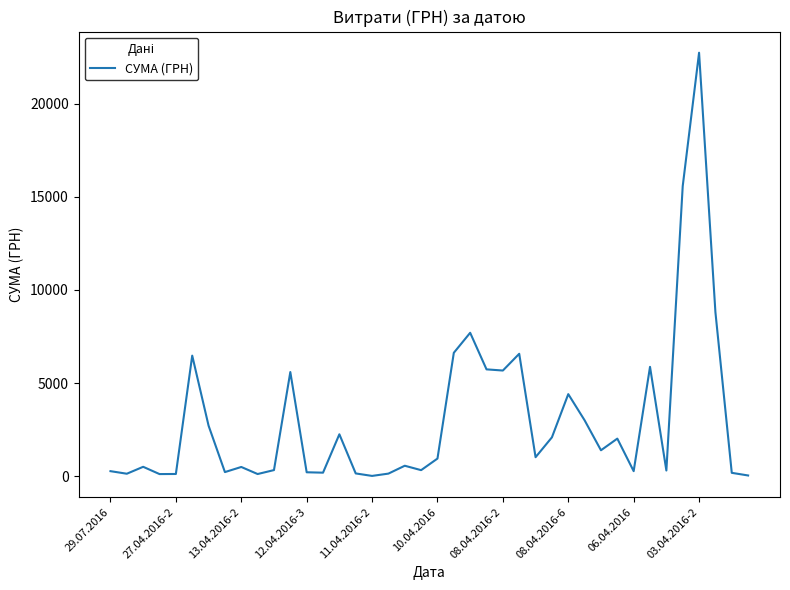

Does the chart have visible grid lines?

No